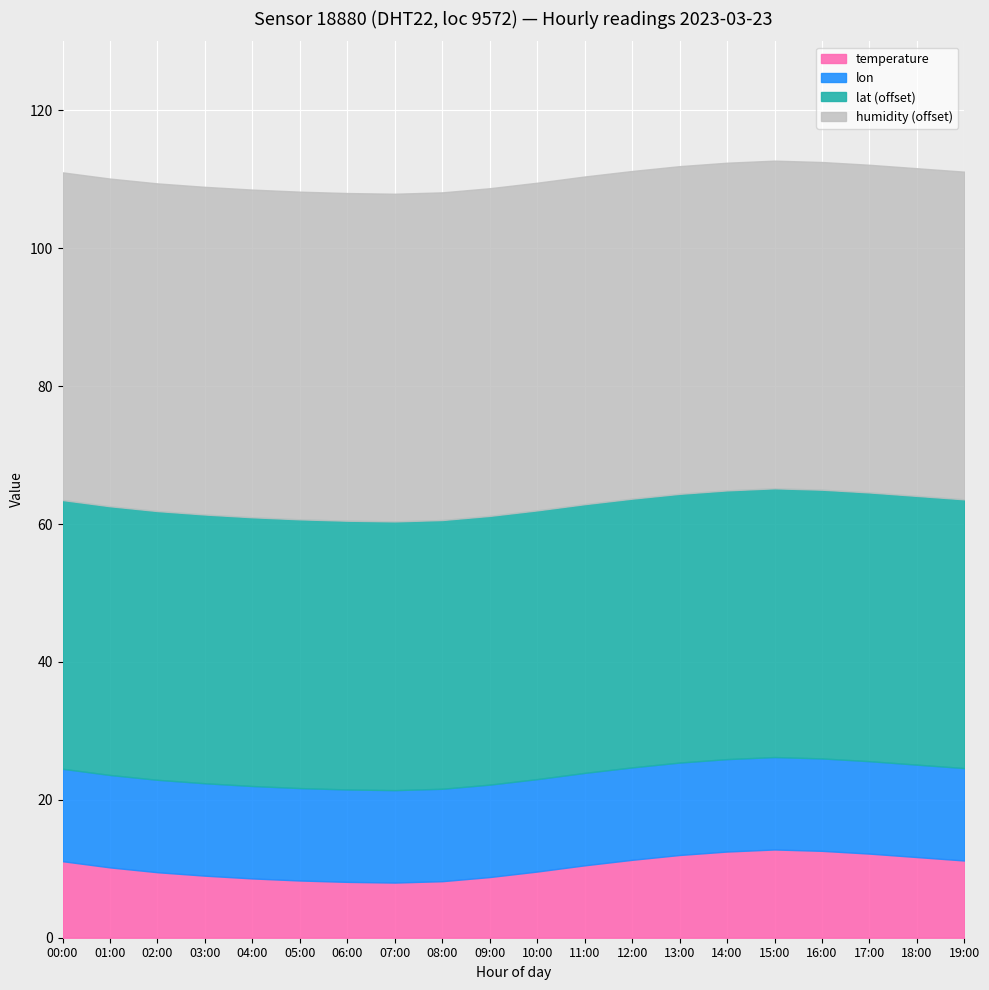

Reading left to right, list all the values displayed in this chart.

temperature: 11.1	10.2	9.5	9.0	8.6	8.3	8.1	8.0	8.2	8.8	9.6	10.5	11.3	12.0	12.5	12.8	12.6	12.2	11.7	11.2
humidity: 99.9	99.9	99.9	99.9	99.9	99.9	99.9	99.9	99.9	99.9	99.9	99.9	99.9	99.9	99.9	99.9	99.9	99.9	99.9	99.9
lat: 52.4	52.4	52.4	52.4	52.4	52.4	52.4	52.4	52.4	52.4	52.4	52.4	52.4	52.4	52.4	52.4	52.4	52.4	52.4	52.4
lon: 13.4	13.4	13.4	13.4	13.4	13.4	13.4	13.4	13.4	13.4	13.4	13.4	13.4	13.4	13.4	13.4	13.4	13.4	13.4	13.4